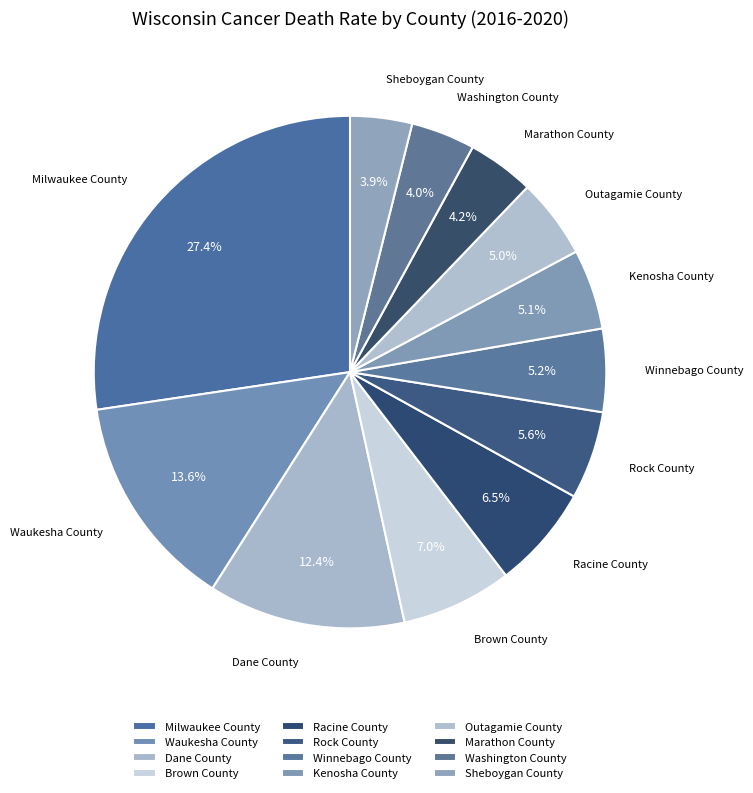

How many segments does this pie chart have?

12